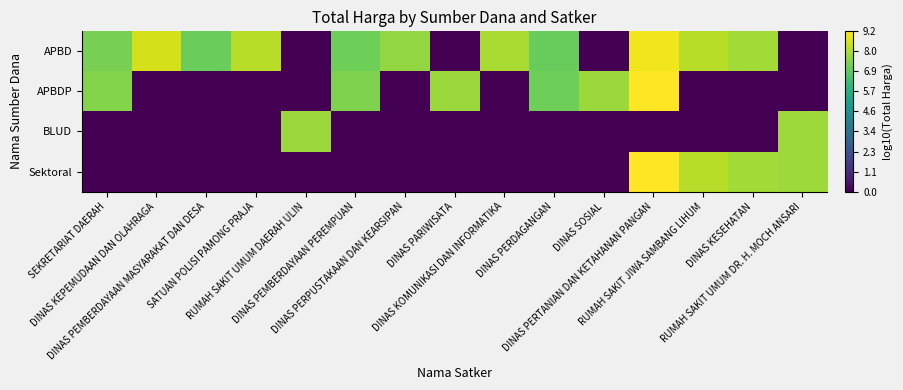

Rank the series by their maximum value, from highest to lowest.

Sektoral, APBDP, APBD, BLUD